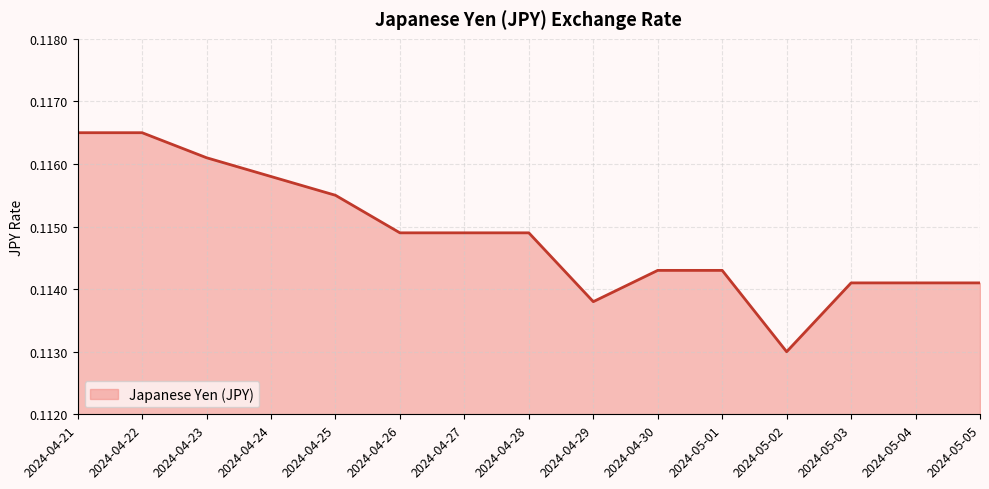

What position from the right is 2024-04-30?

6